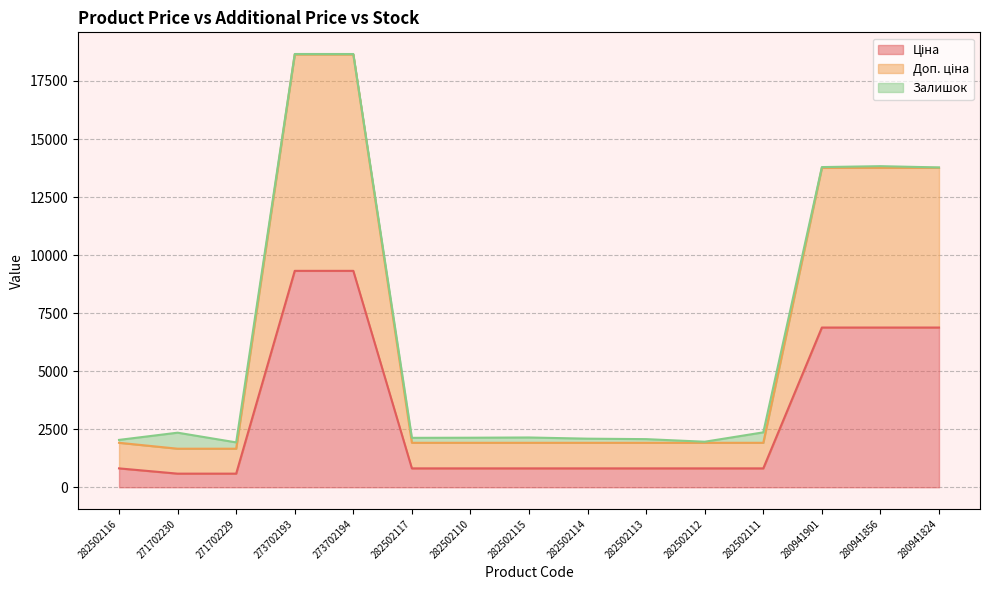

What is the total value across all series at 280941824?

13776.0